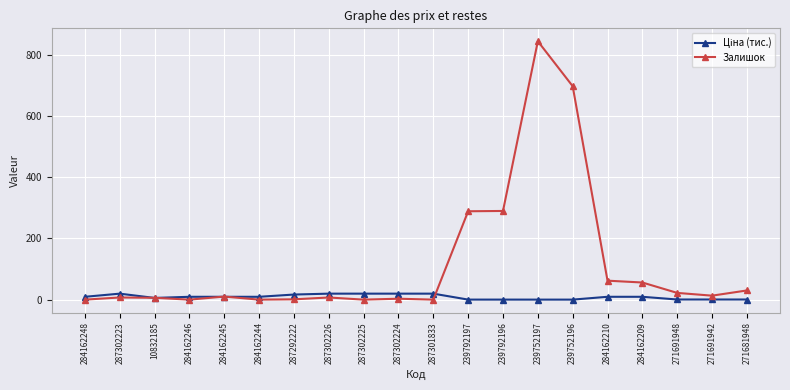

Does the chart display data point markers on the line(s)?

Yes